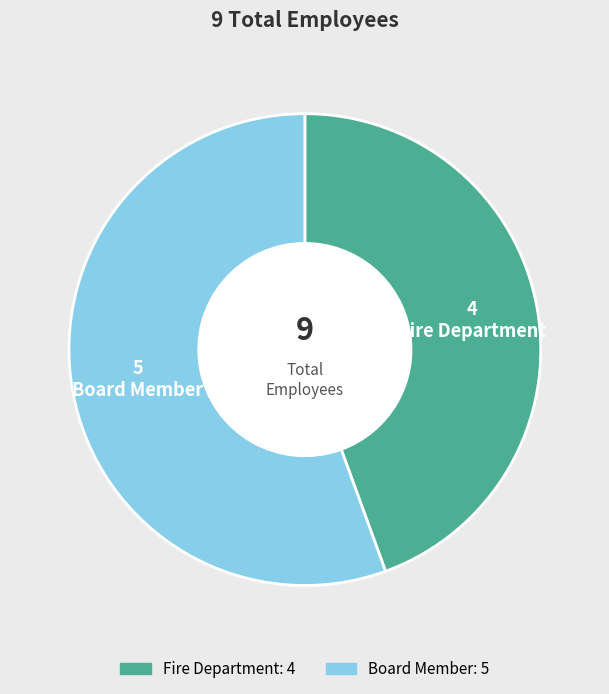

Is Board Member the majority of the pie?

Yes